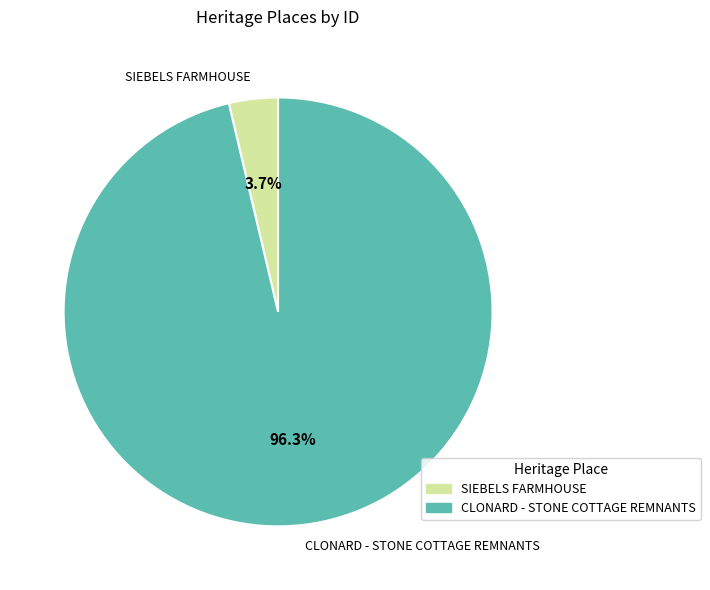

Which category accounts for the majority?

CLONARD - STONE COTTAGE REMNANTS